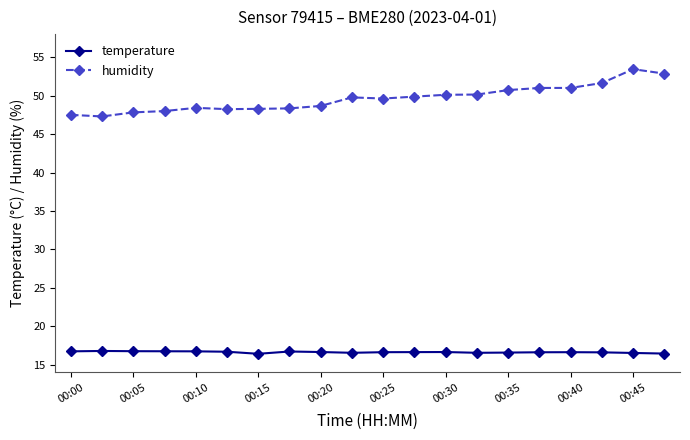

Which series has the largest total across all categories?

humidity